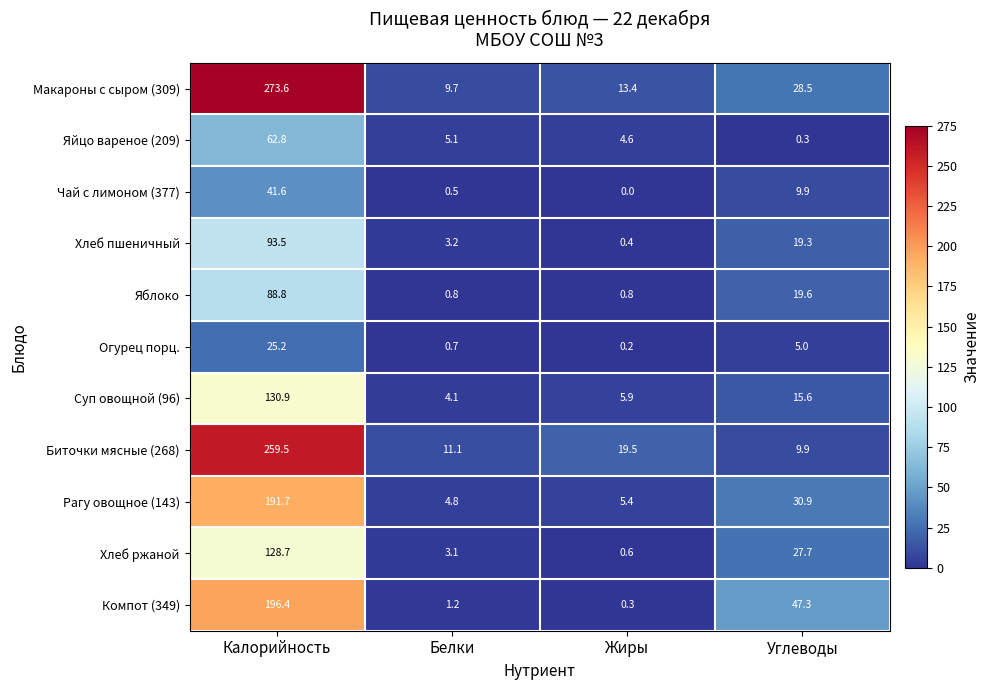

How many data points does each series have?

4